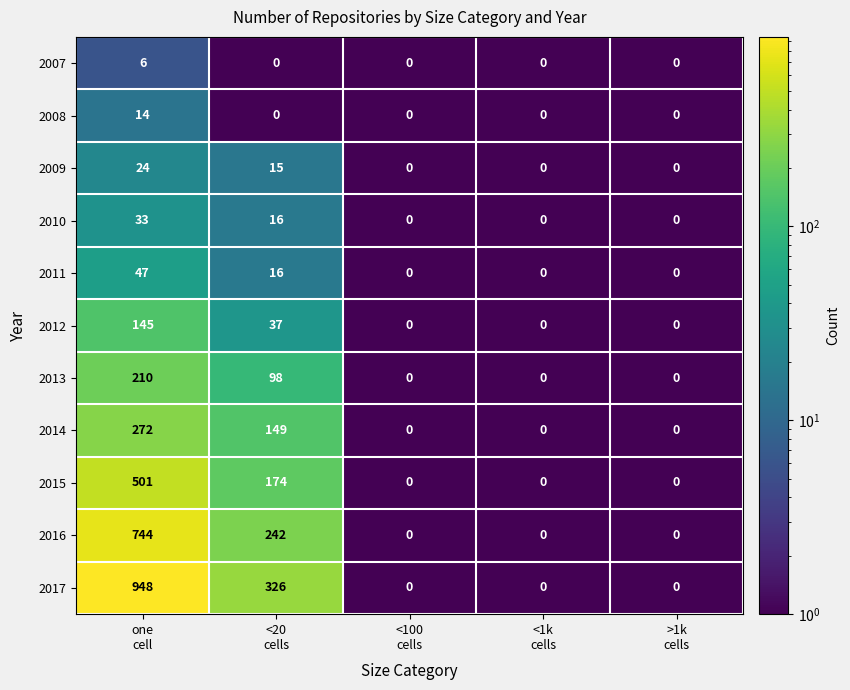

What is the difference between the maximum and minimum values in the 2008 series?

14